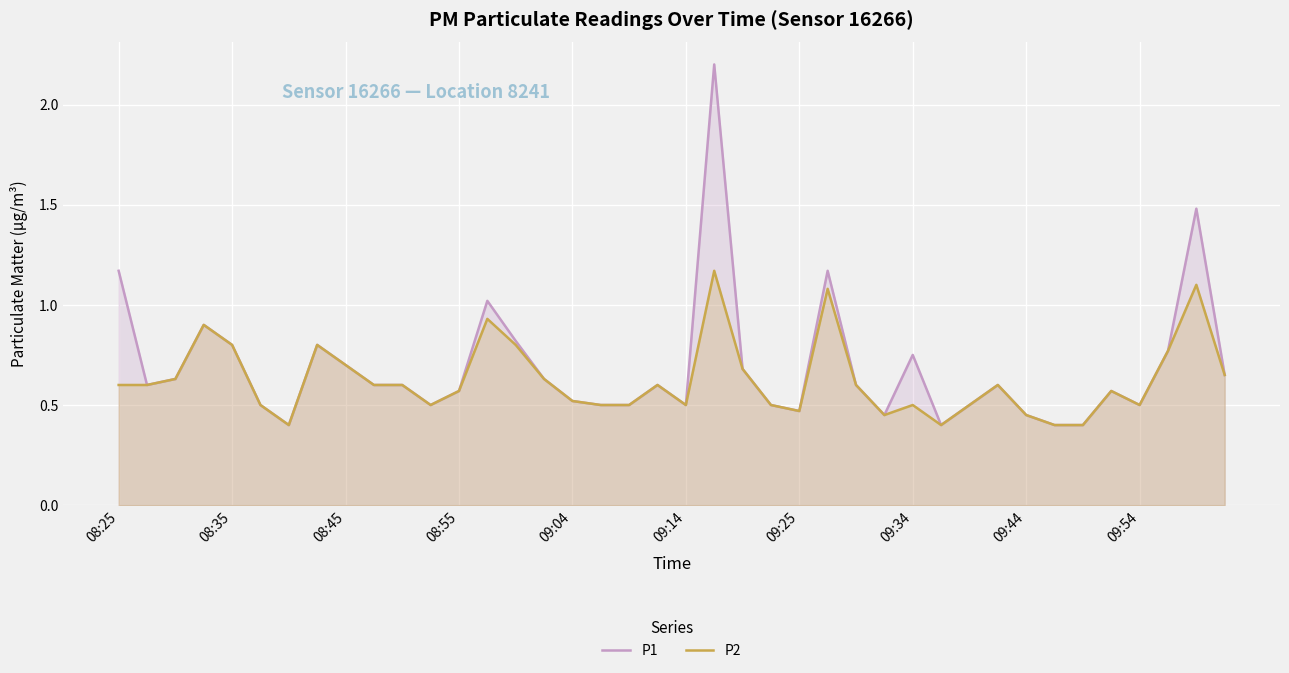

What position from the right is 11?

29